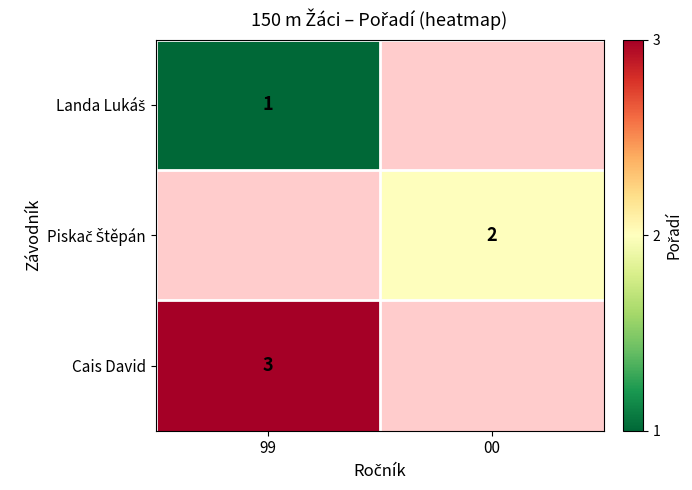

Which category has the lowest value in the Piskač Štěpán series?

99